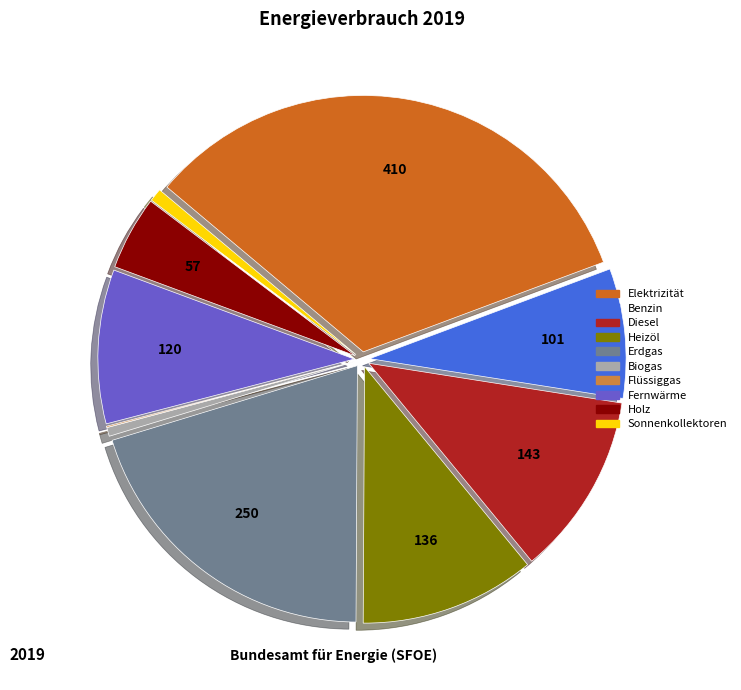

Is there a majority slice in this chart?

No